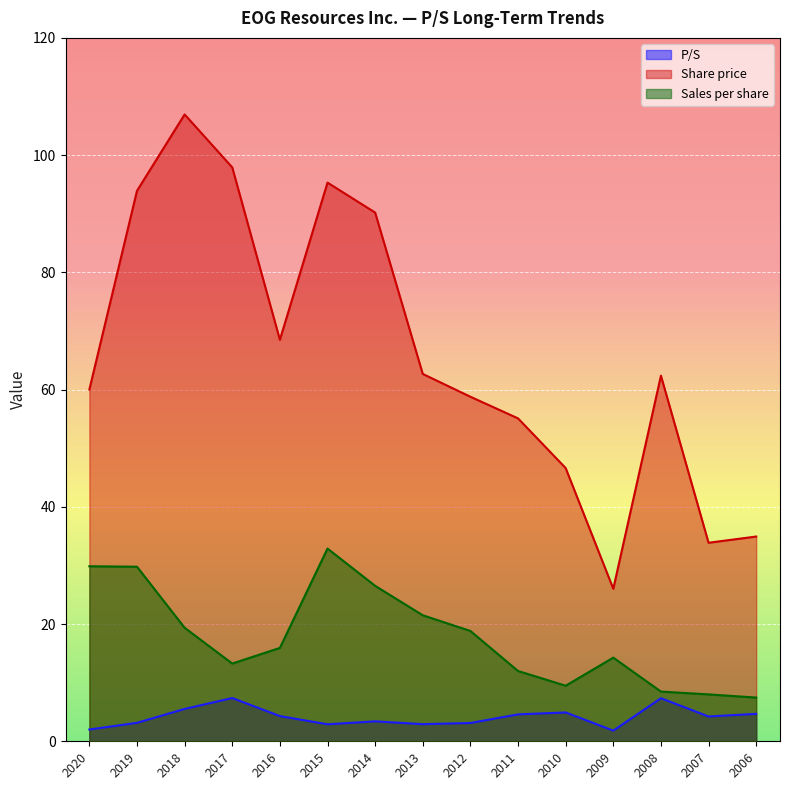

Reading right to left, what are all the values shown in this chart?

P/S: 2006=4.7	2007=4.2	2008=7.3	2009=1.8	2010=4.9	2011=4.6	2012=3.1	2013=2.9	2014=3.4	2015=2.9	2016=4.3	2017=7.4	2018=5.5	2019=3.1	2020=2.0
Share price: 2006=34.9	2007=33.9	2008=62.4	2009=26.0	2010=46.6	2011=55.1	2012=58.8	2013=62.7	2014=90.2	2015=95.3	2016=68.5	2017=97.9	2018=106.9	2019=93.9	2020=60.0
Sales per share: 2006=7.5	2007=8.0	2008=8.5	2009=14.3	2010=9.5	2011=12.0	2012=18.8	2013=21.5	2014=26.5	2015=32.9	2016=15.9	2017=13.3	2018=19.4	2019=29.8	2020=29.9